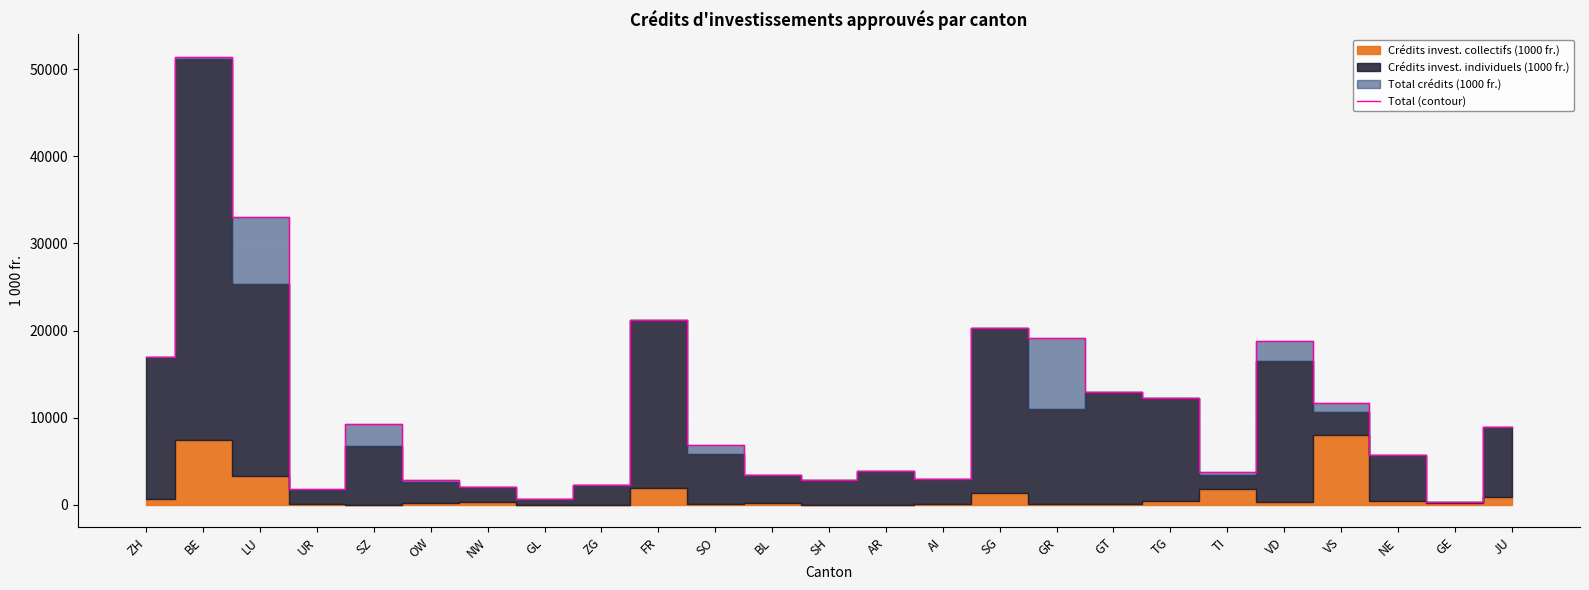

List the labels in order of value, largest first.

BE, LU, FR, SG, GR, VD, ZH, GT, TG, VS, SZ, JU, SO, NE, AR, TI, BL, AI, SH, OW, ZG, NW, UR, GL, GE